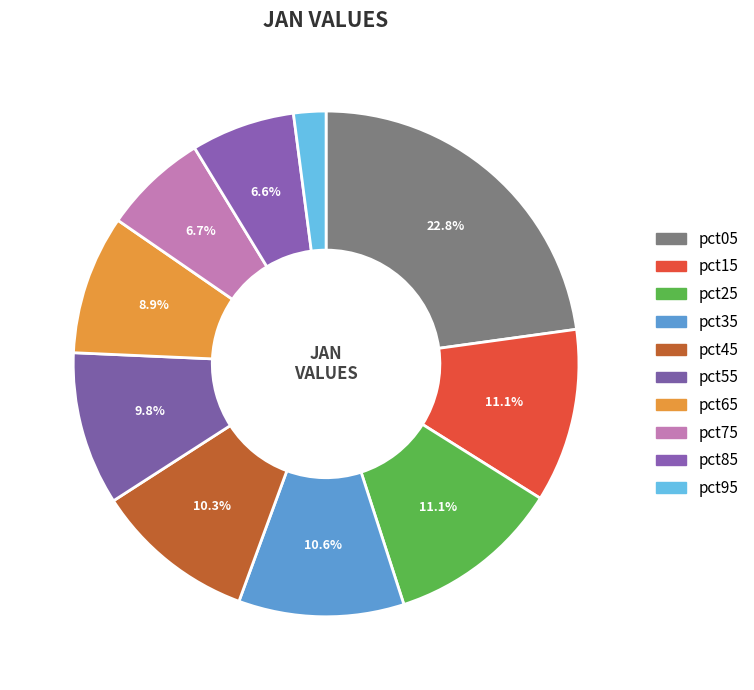

How many slices are in this pie chart?

10